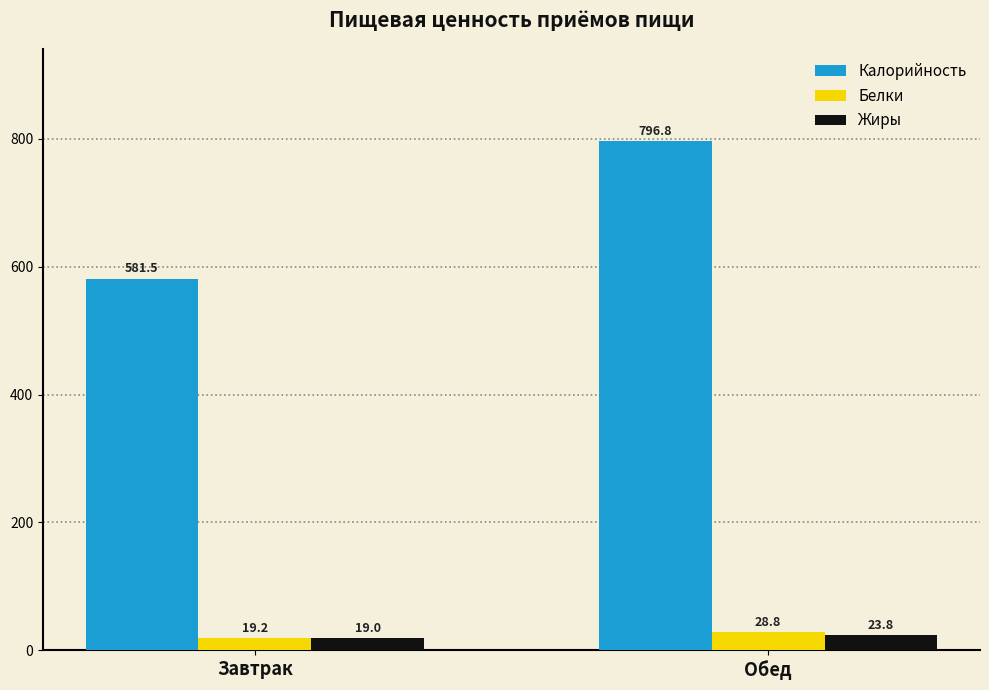

What are all the series names shown in the legend?

Калорийность, Белки, Жиры